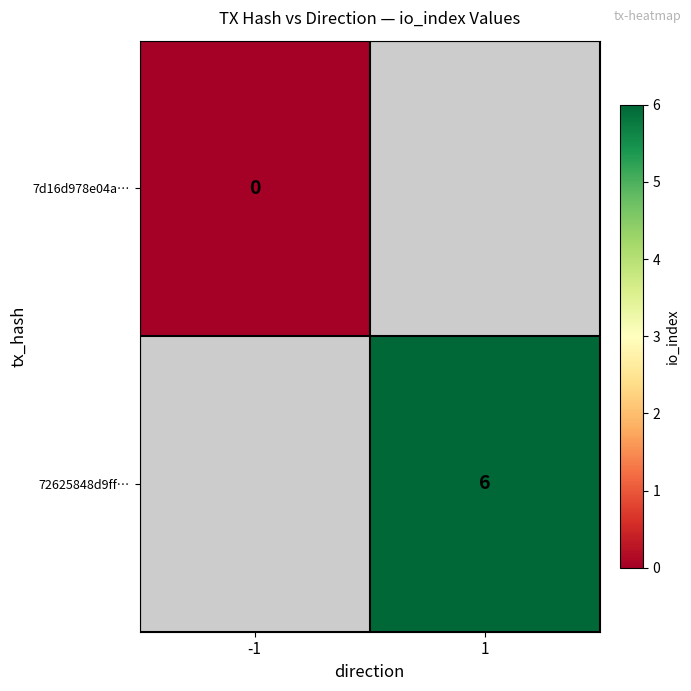

True or false: 72625848d9ff… has a value of 6 at 1.

True